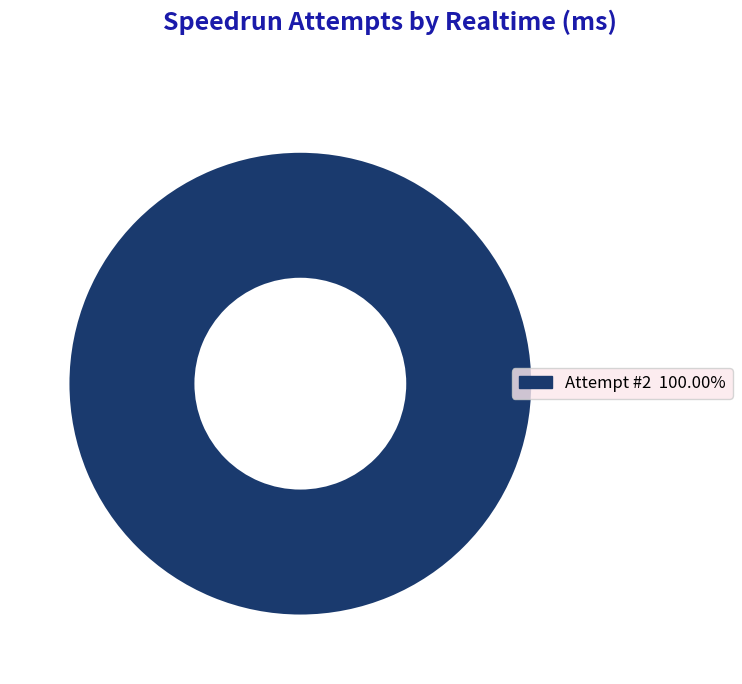

Is Attempt #2 100.00% the majority of the pie?

Yes